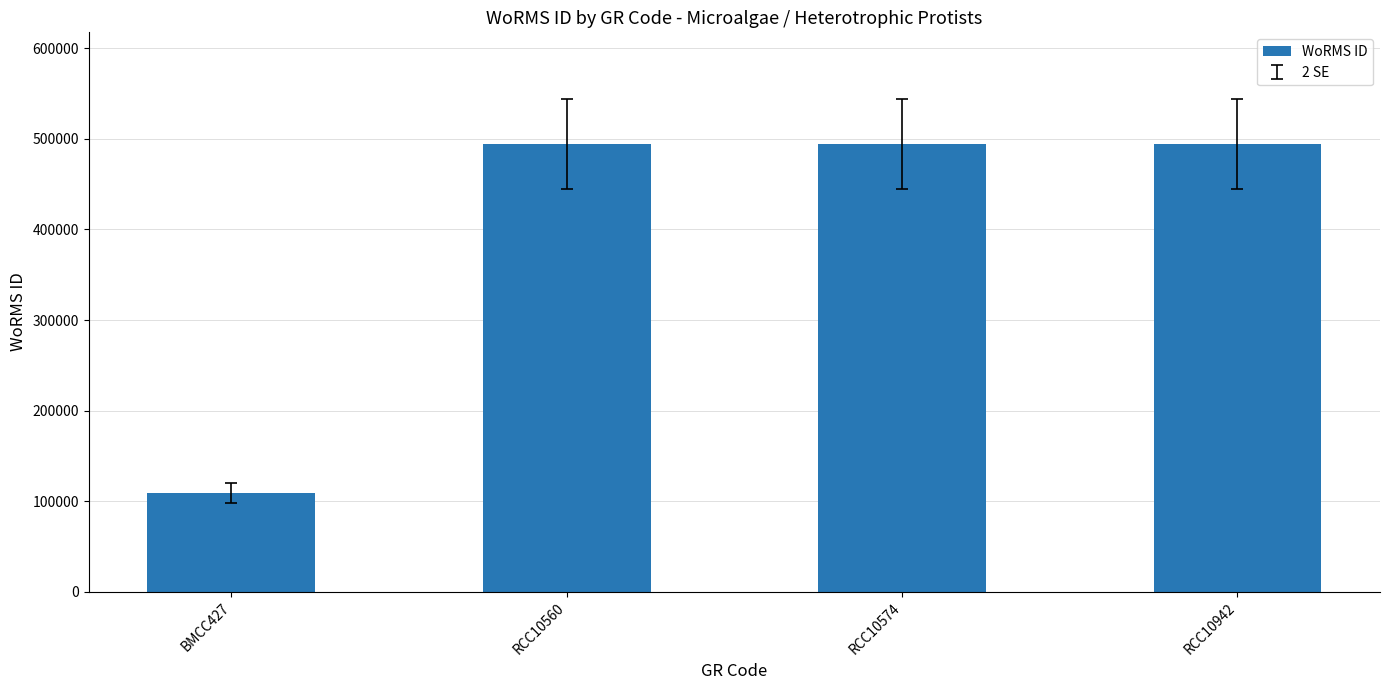

What is the average value?

397919